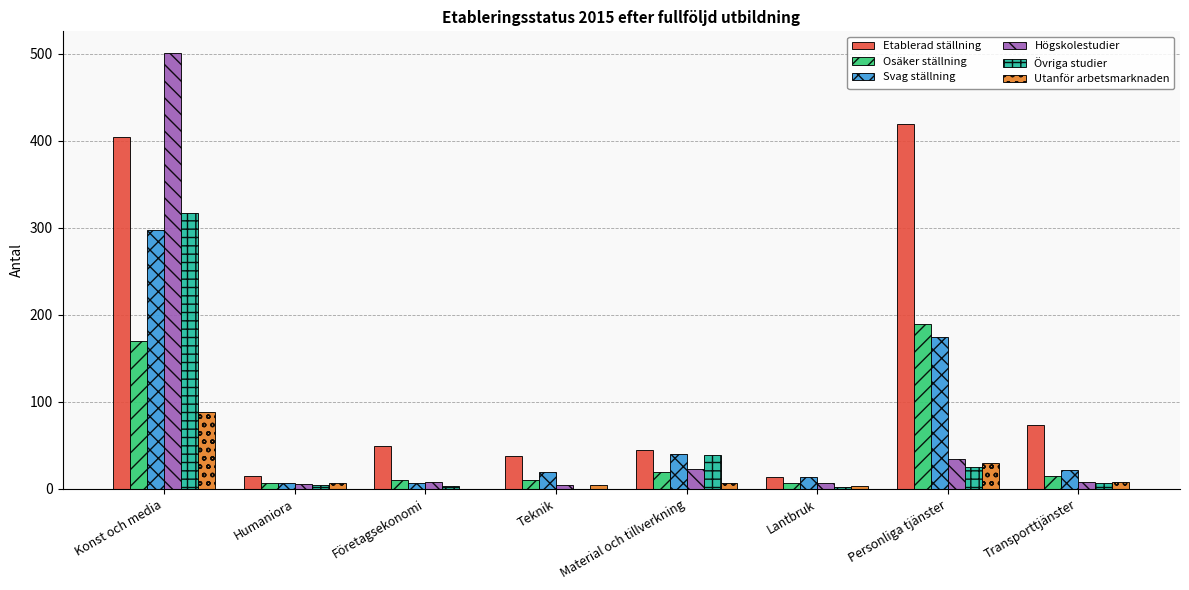

The Osäker ställning series shows 82 at Personliga tjänster. True or false?

False